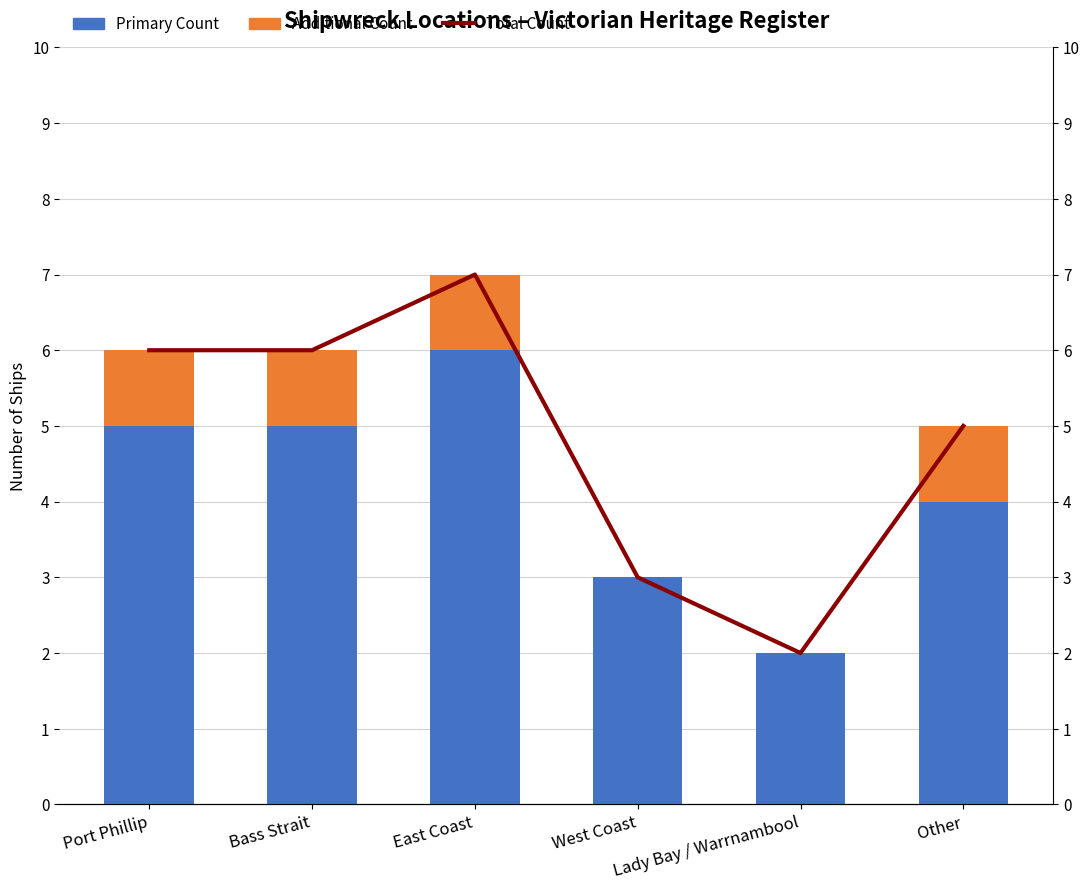

At which category is the sum across all series the highest?

East Coast